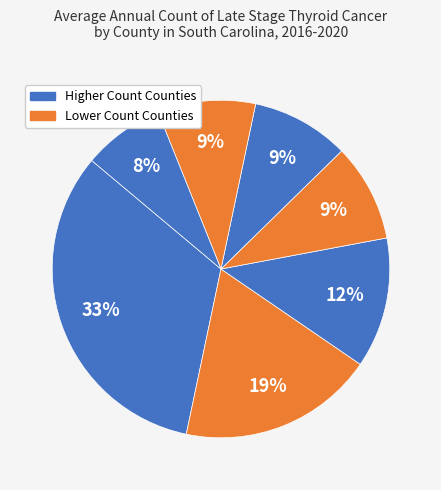

How many slices are in this pie chart?

7